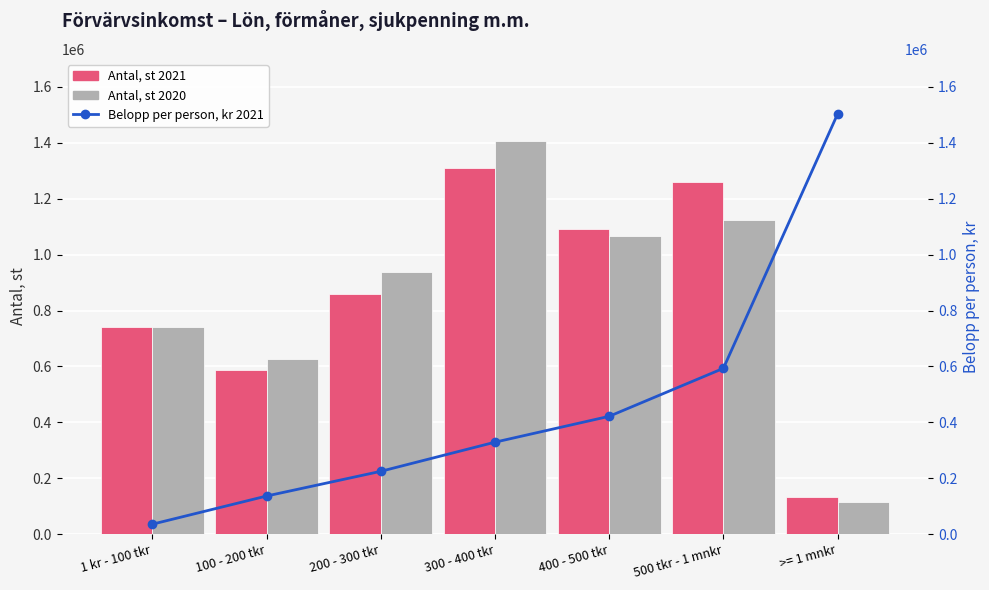

What is the label of the 4th bar from the left?

300 - 400 tkr